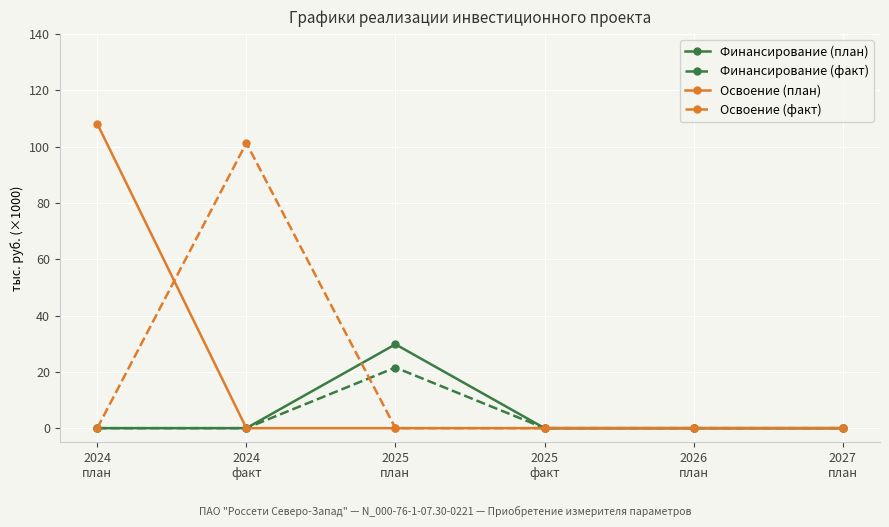

Rank the categories by Освоение (факт) value from lowest to highest.

2024
план, 2025
план, 2025
факт, 2026
план, 2027
план, 2024
факт